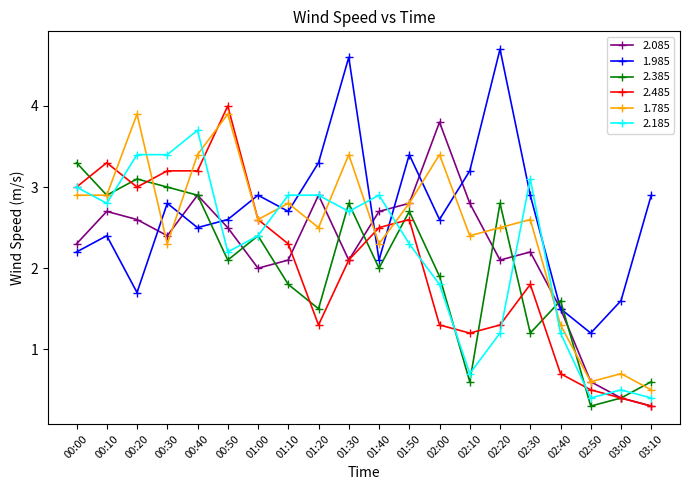

Which series has the widest spread of values?

2.485